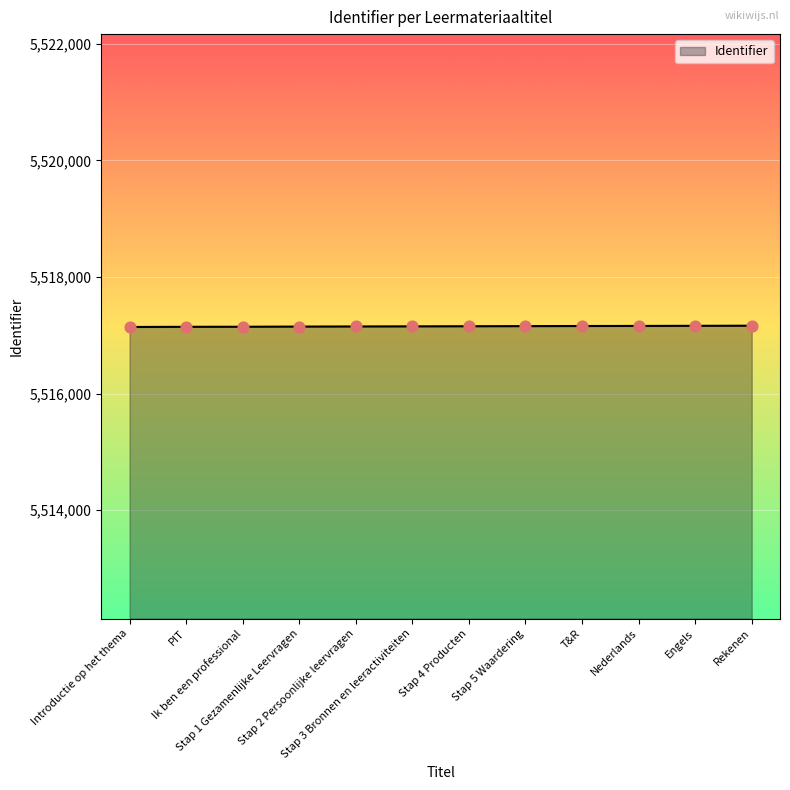

What is the change in value from Stap 5 Waardering to Nederlands?

+3